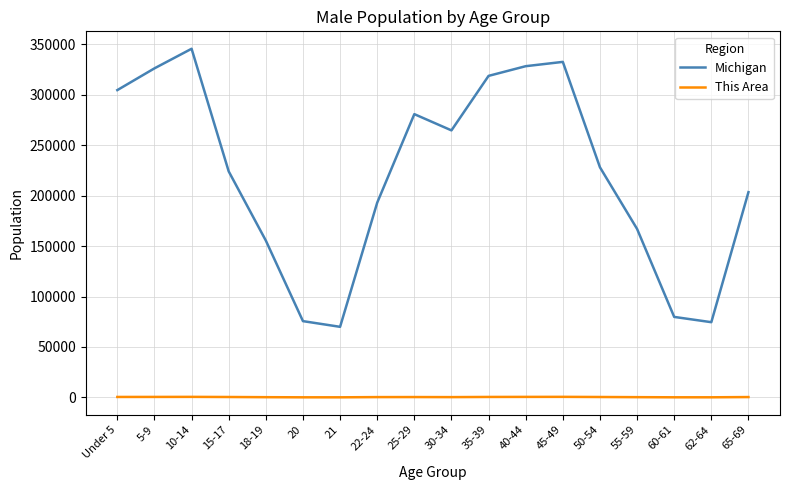

List the series in order of their peak value, highest first.

Michigan, This Area